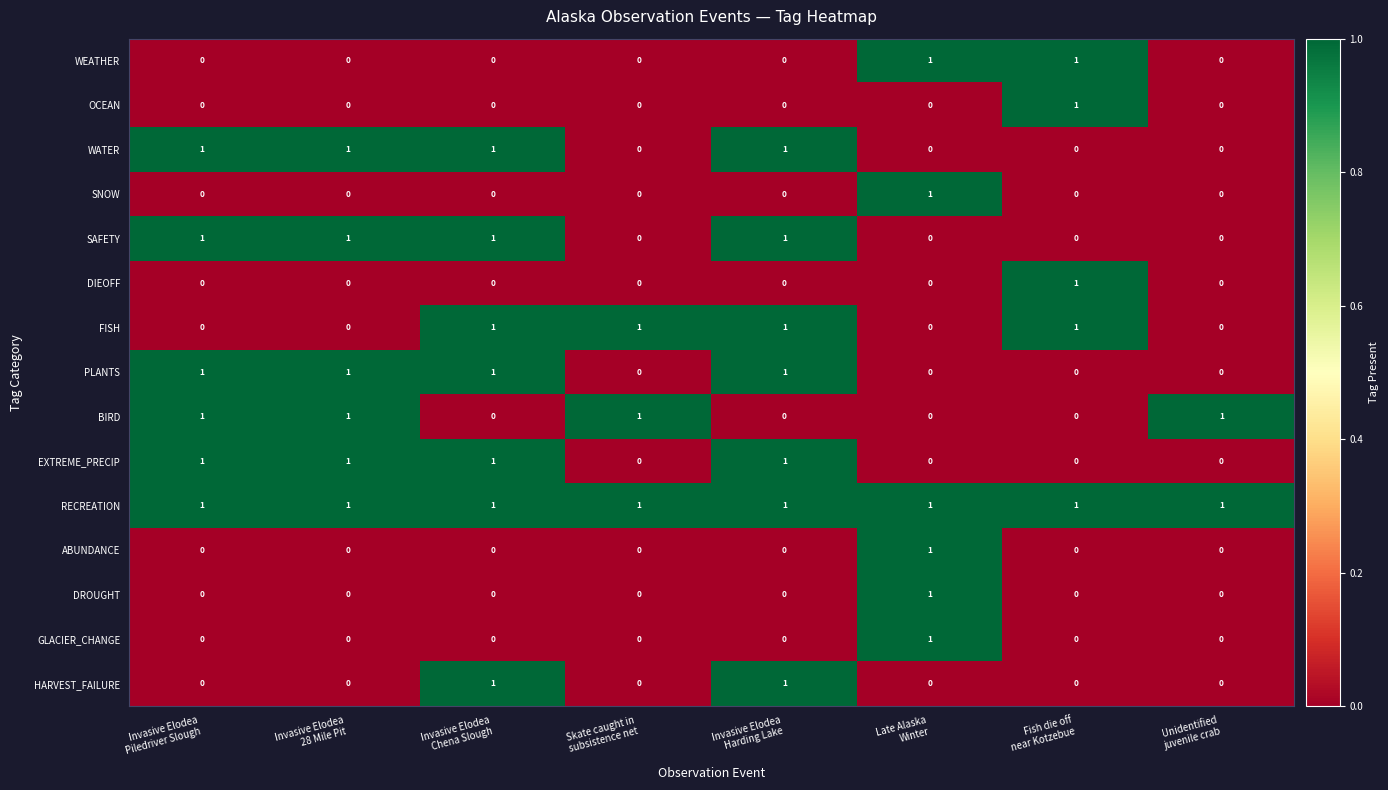

Count the DIEOFF values in the range 0 to 1.

8